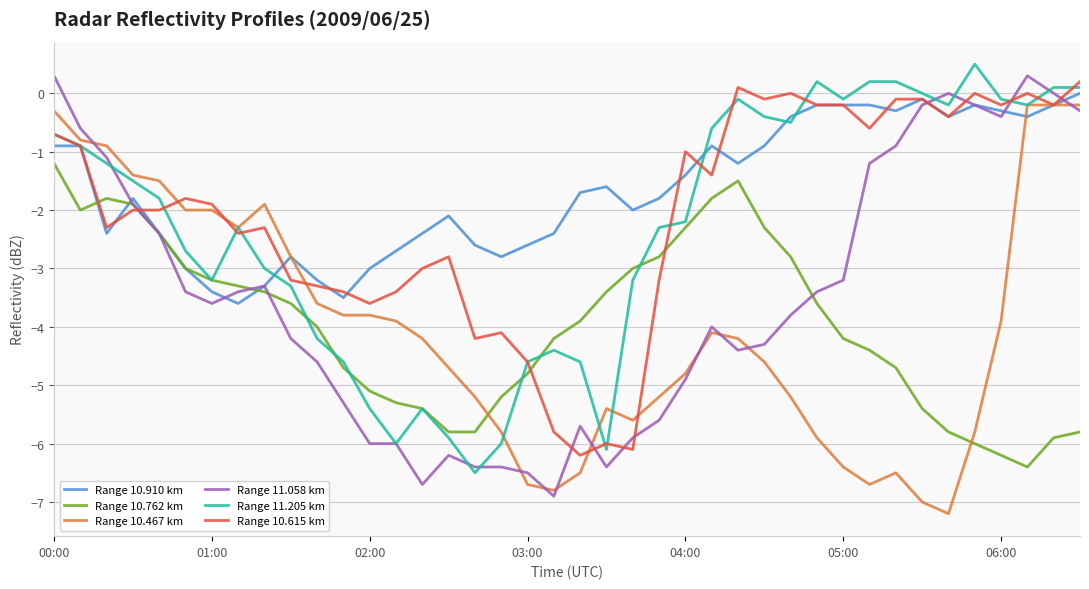

Which series has the largest total across all categories?

Range 10.910 km